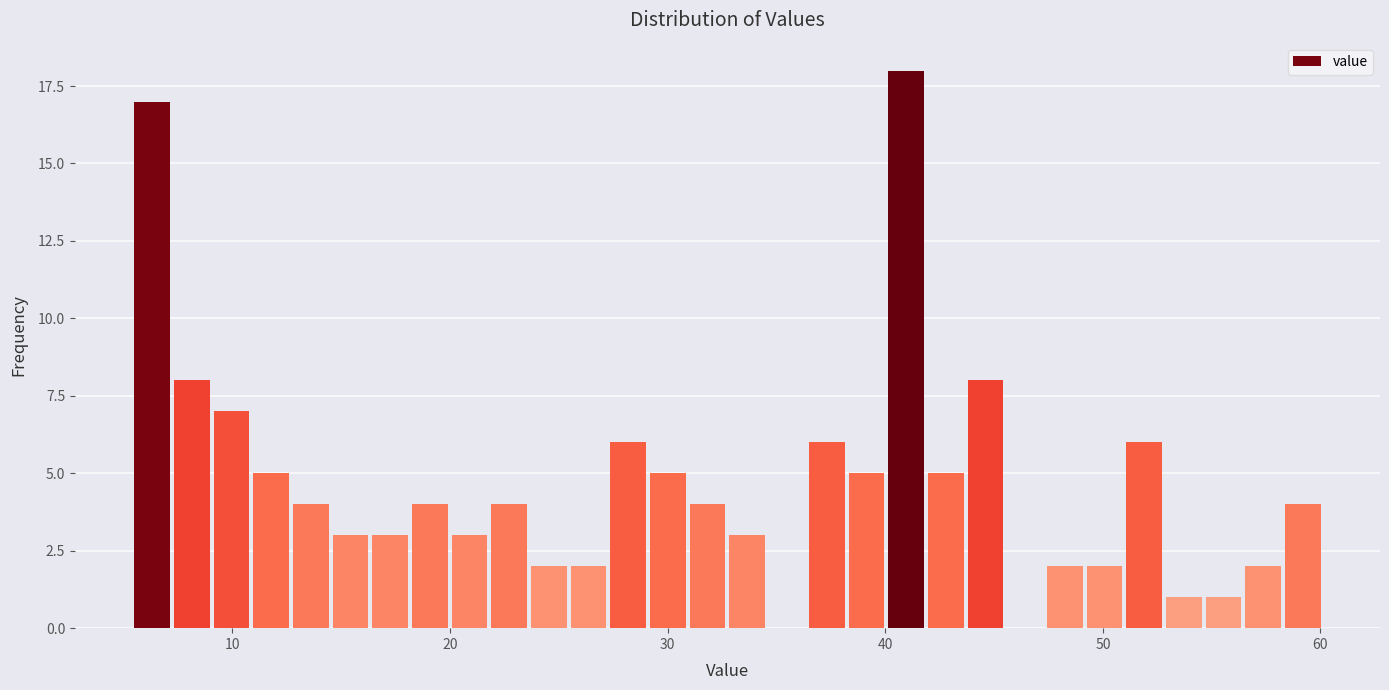

Around what value on the x-axis is the tallest bar? Give the approximate position of its centre, as read against the axis.

41